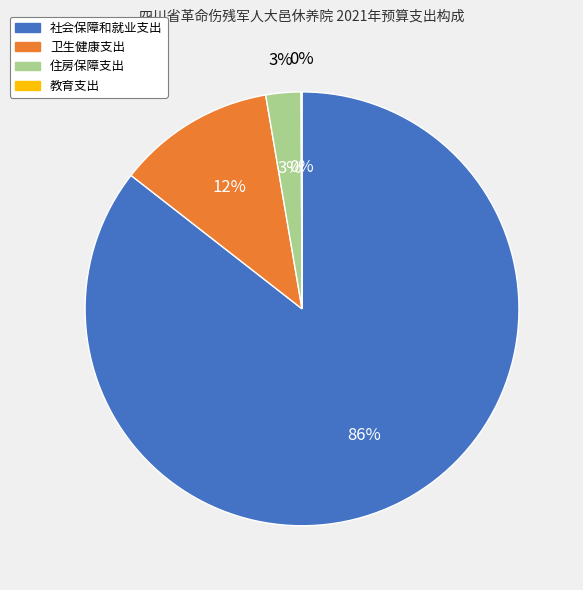

To the nearest percent, what percentage of the pie is 住房保障支出?

3%